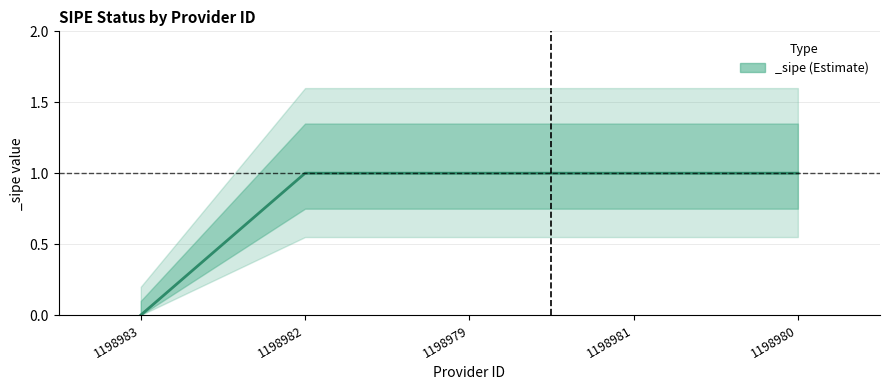

At which label is the value closest to 0?

1198983